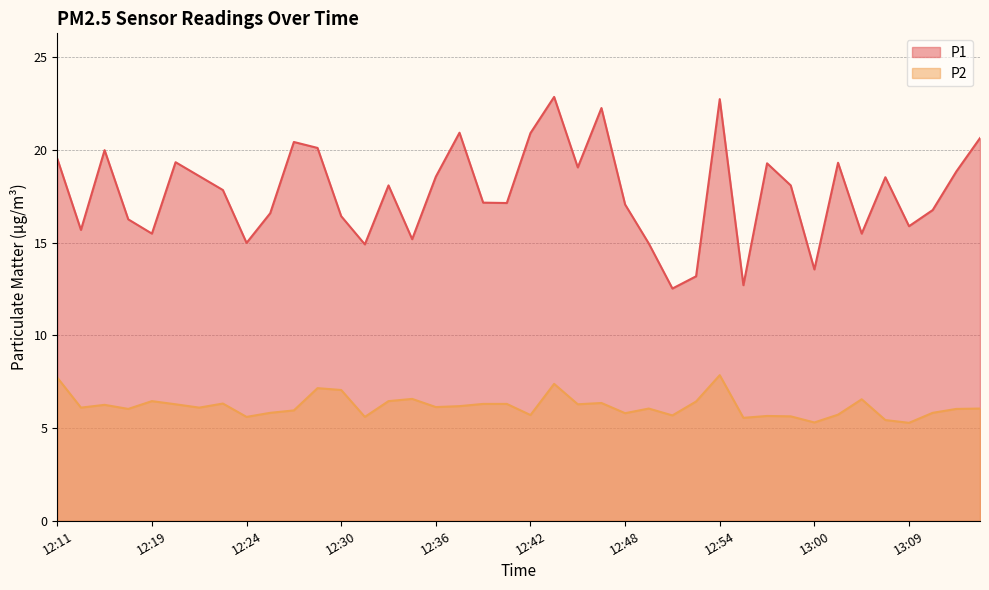

How many lines are shown in the chart?

2